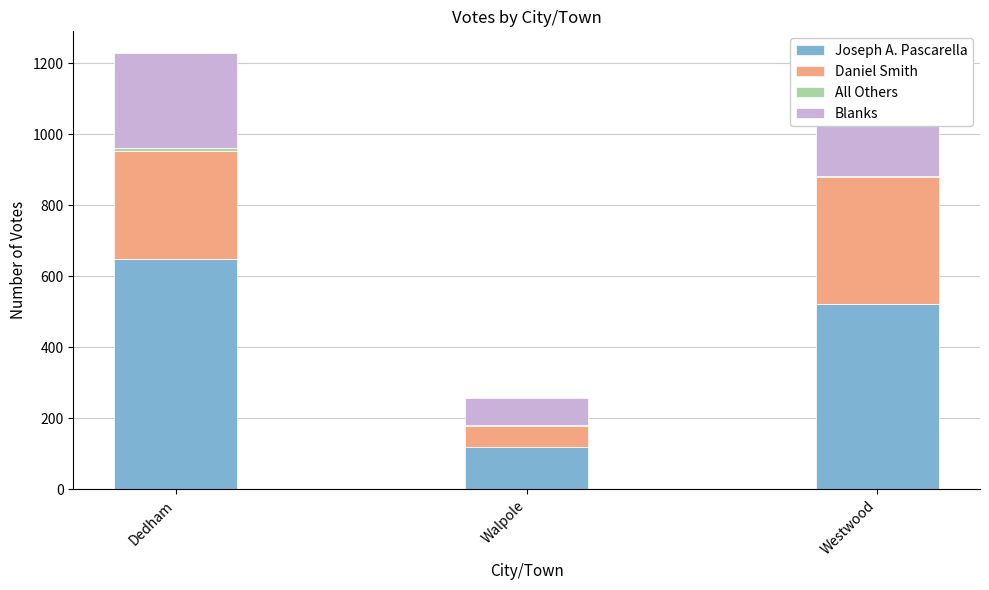

How many bars are there in total?

12